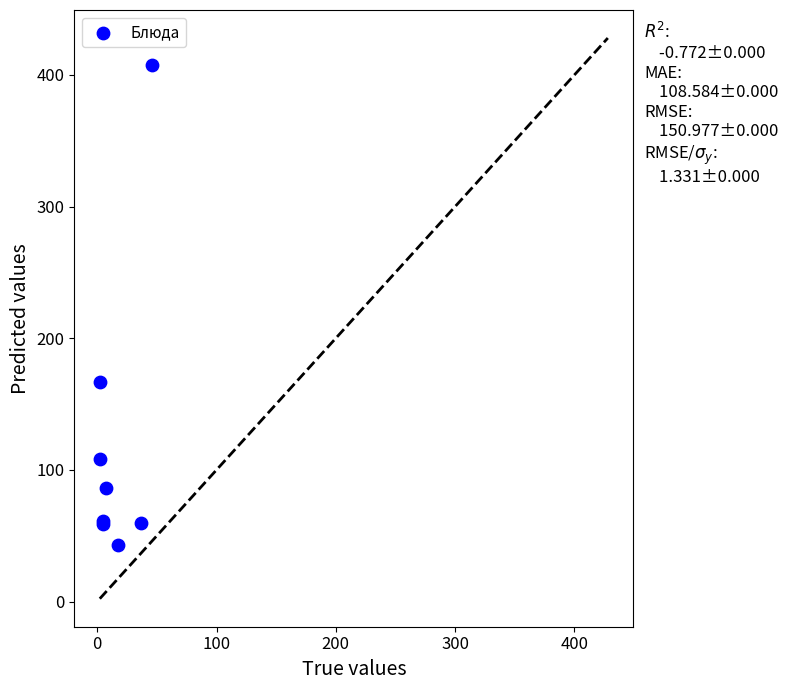

What Y value in the scatter plot is closest to 225?

166.5